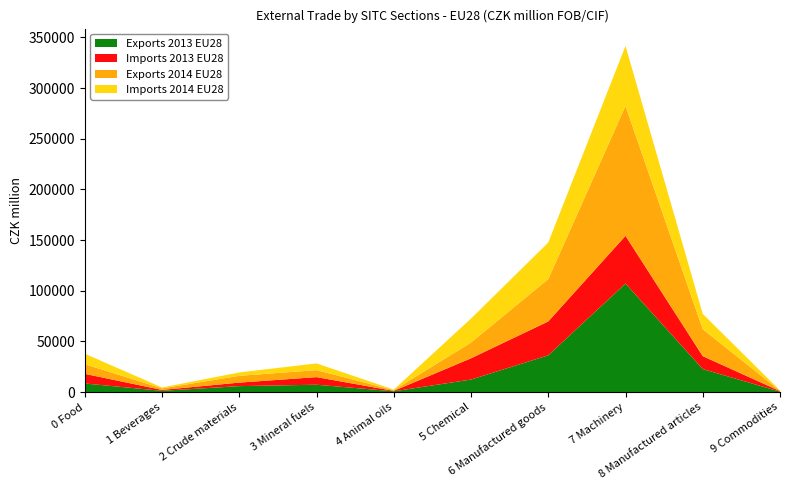

Reading right to left, what are all the values shown in this chart?

Exports 2013 EU28: 9 Commodities=457	8 Manufactured articles=22735	7 Machinery=107145	6 Manufactured goods=36322	5 Chemical=12397	4 Animal oils=795	3 Mineral fuels=7294	2 Crude materials=5911	1 Beverages=1268	0 Food=8527
Imports 2013 EU28: 9 Commodities=490	8 Manufactured articles=12765	7 Machinery=47060	6 Manufactured goods=33437	5 Chemical=20984	4 Animal oils=408	3 Mineral fuels=7495	2 Crude materials=3466	1 Beverages=900	0 Food=9486
Exports 2014 EU28: 9 Commodities=354	8 Manufactured articles=26626	7 Machinery=128224	6 Manufactured goods=41778	5 Chemical=15523	4 Animal oils=780	3 Mineral fuels=6919	2 Crude materials=6703	1 Beverages=1497	0 Food=9547
Imports 2014 EU28: 9 Commodities=352	8 Manufactured articles=15045	7 Machinery=59253	6 Manufactured goods=36095	5 Chemical=23672	4 Animal oils=478	3 Mineral fuels=6633	2 Crude materials=3328	1 Beverages=879	0 Food=10346